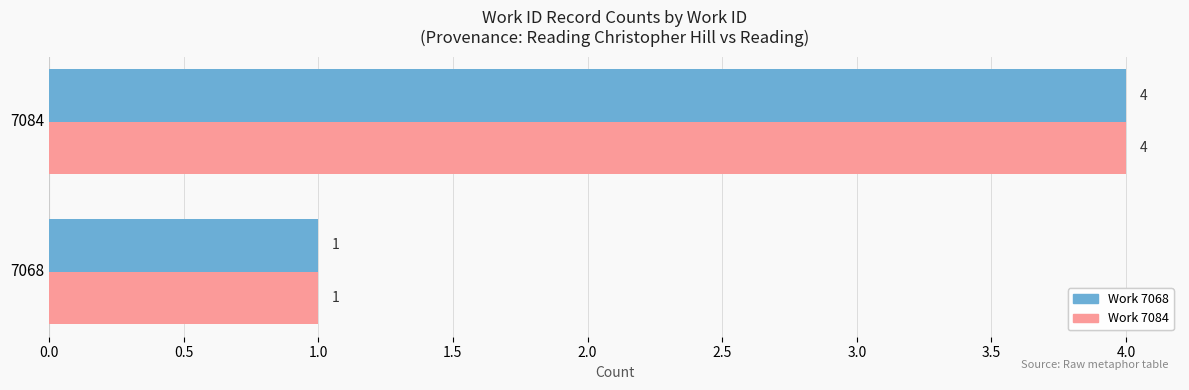

Which category has the highest value across all series?

7084